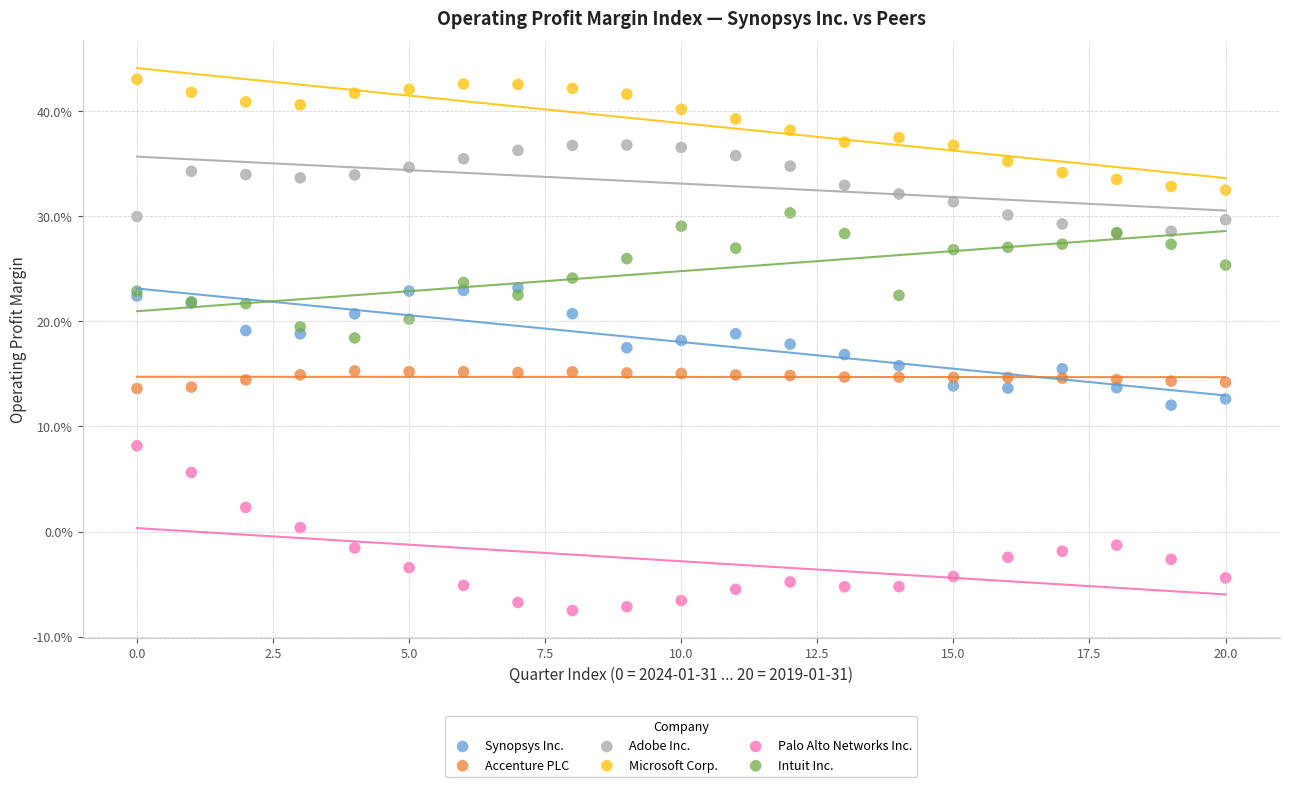

What are all the series names shown in the legend?

Synopsys Inc., Accenture PLC, Adobe Inc., Microsoft Corp., Palo Alto Networks Inc., Intuit Inc.